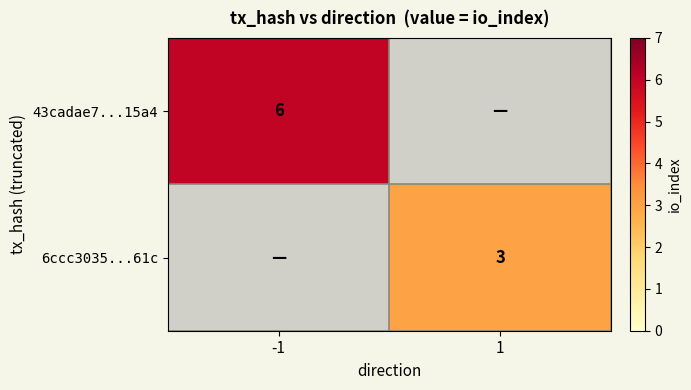

The value of 6ccc3035...61c at 1 is 1. True or false?

False